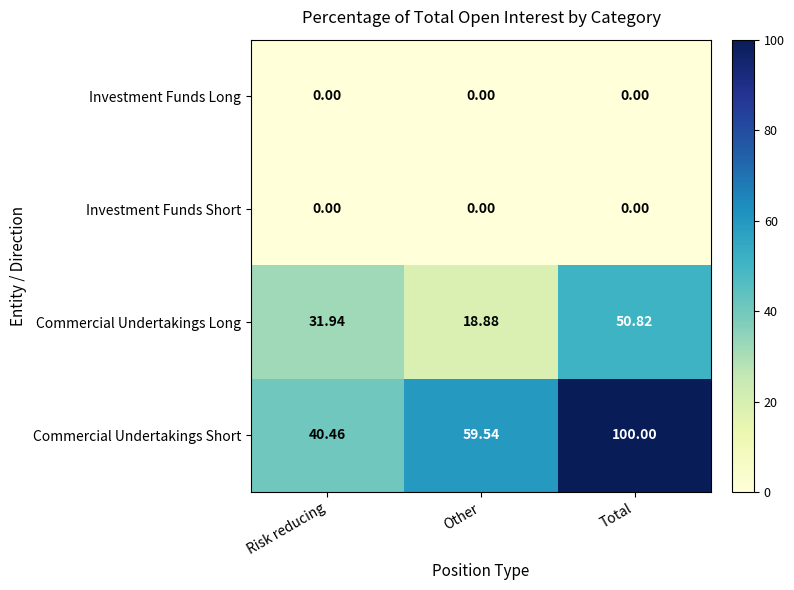

Rank the categories by Commercial Undertakings Long value from lowest to highest.

Other, Risk reducing, Total